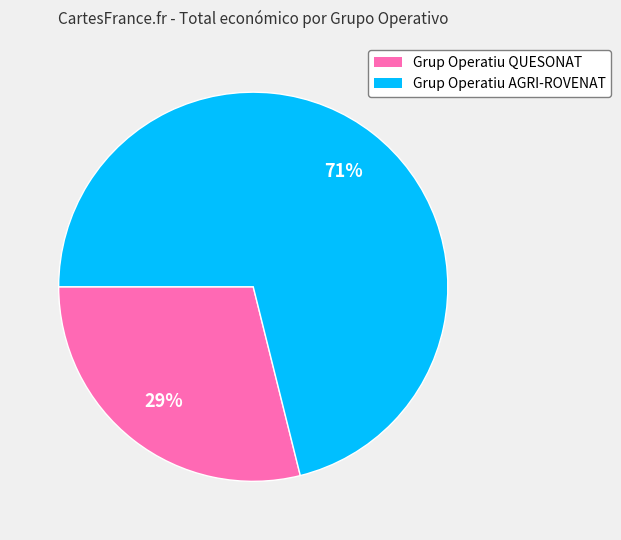

Count the number of slices in the pie.

2